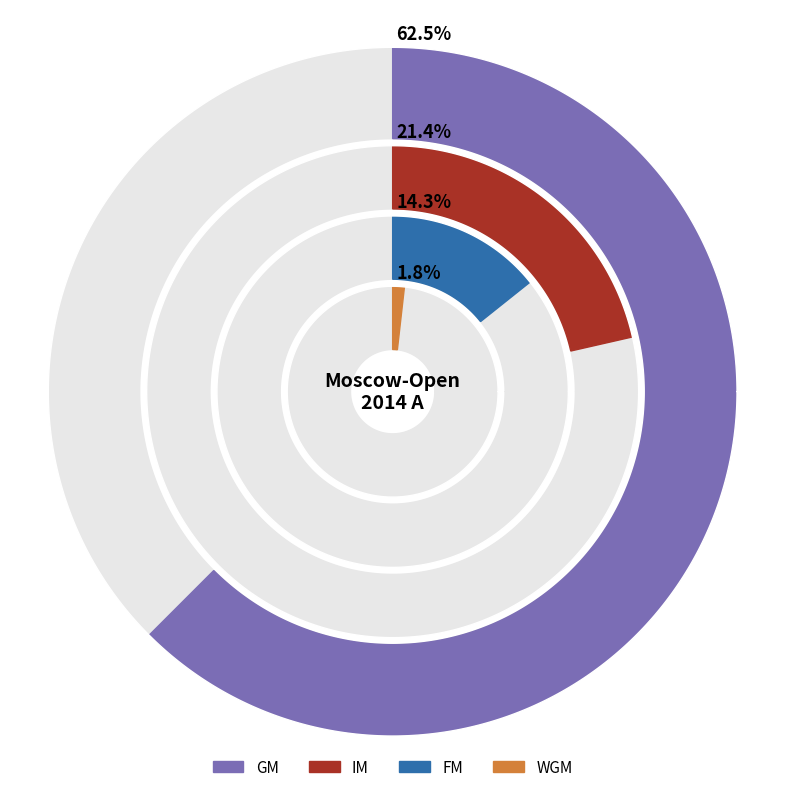

To the nearest percent, what is the combined percentage of WGM and IM?

23%